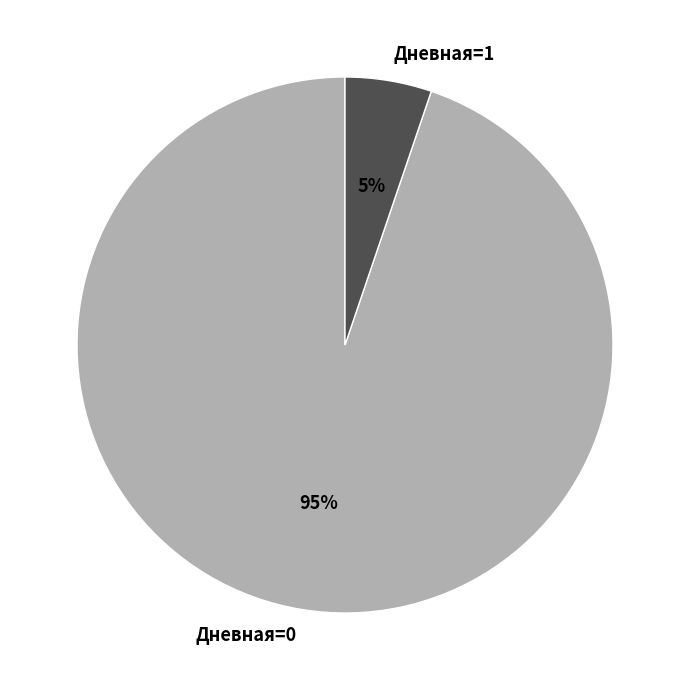

How many segments does this pie chart have?

2